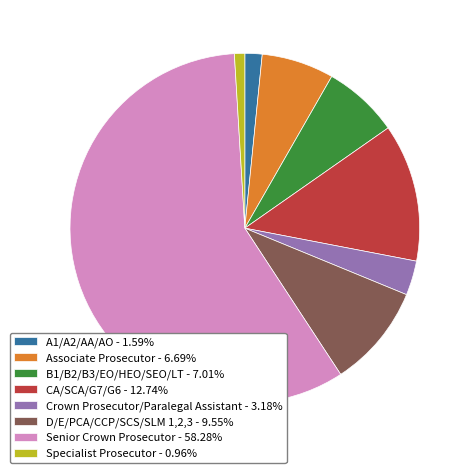

Is there a majority slice in this chart?

Yes